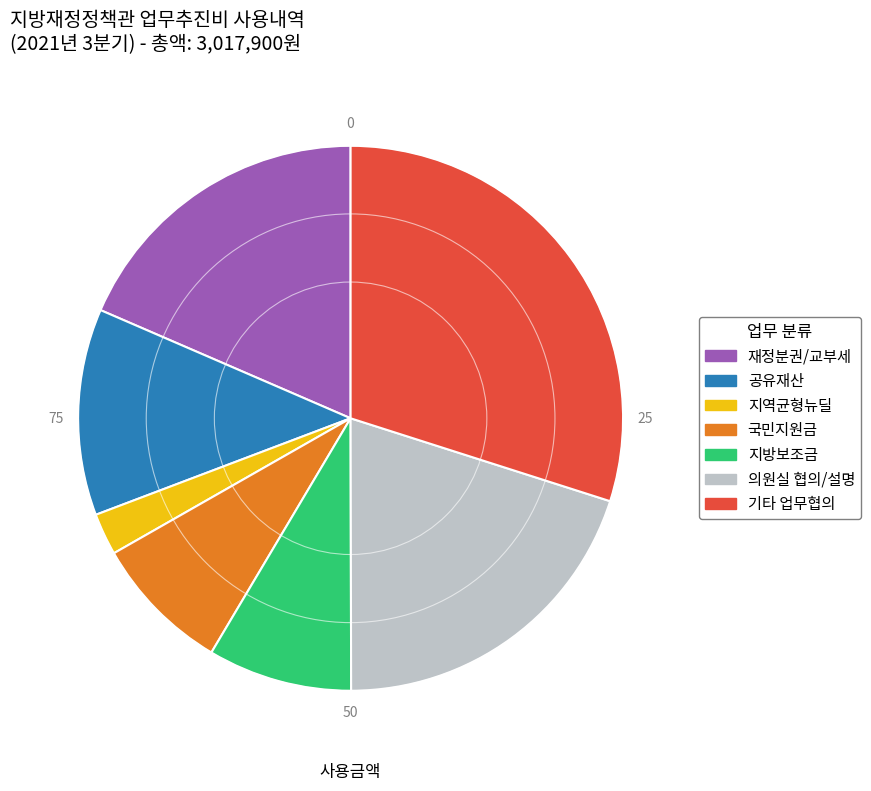

Is there any slice that represents more than half of the pie?

No